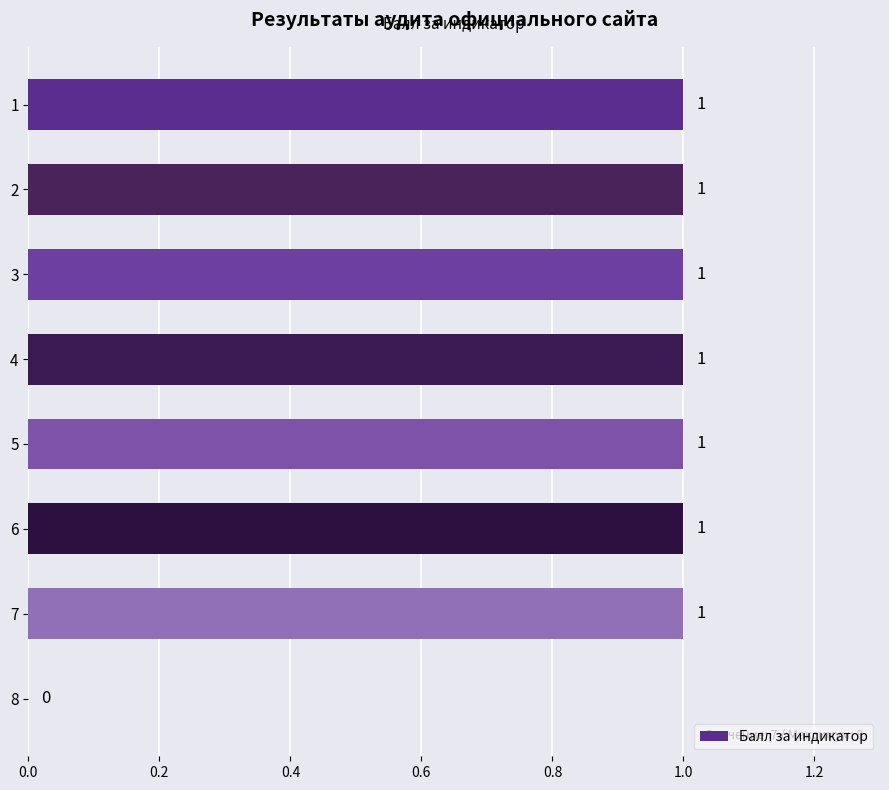

What is the greatest value displayed?

1